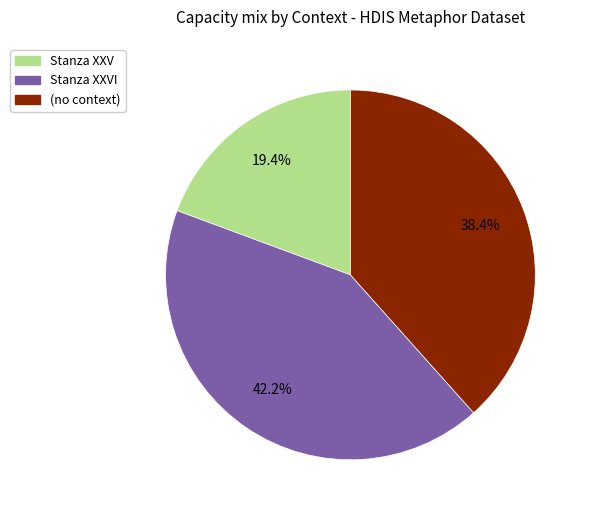

Count the number of slices in the pie.

3